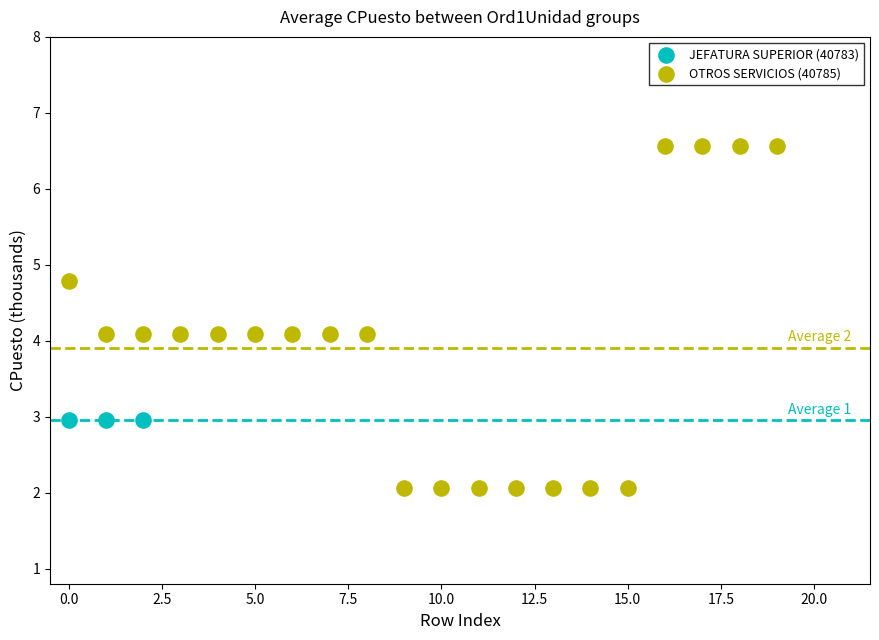

Which series contains the lowest Y value?

OTROS SERVICIOS (40785)